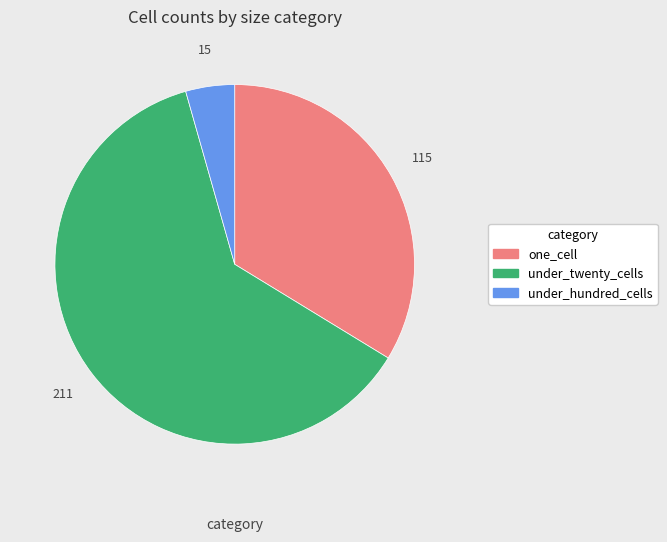

Which has a higher value, under_hundred_cells or one_cell?

one_cell